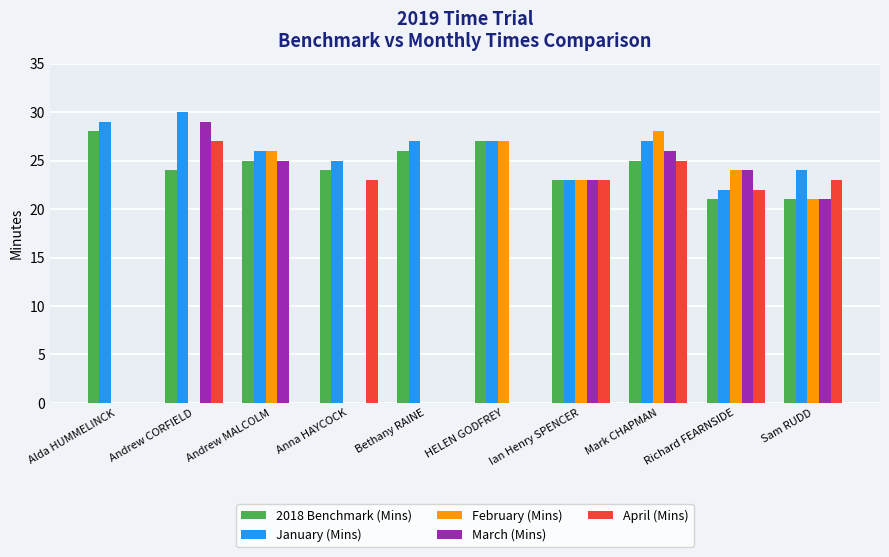

What is the total value across all series at Bethany RAINE?

53